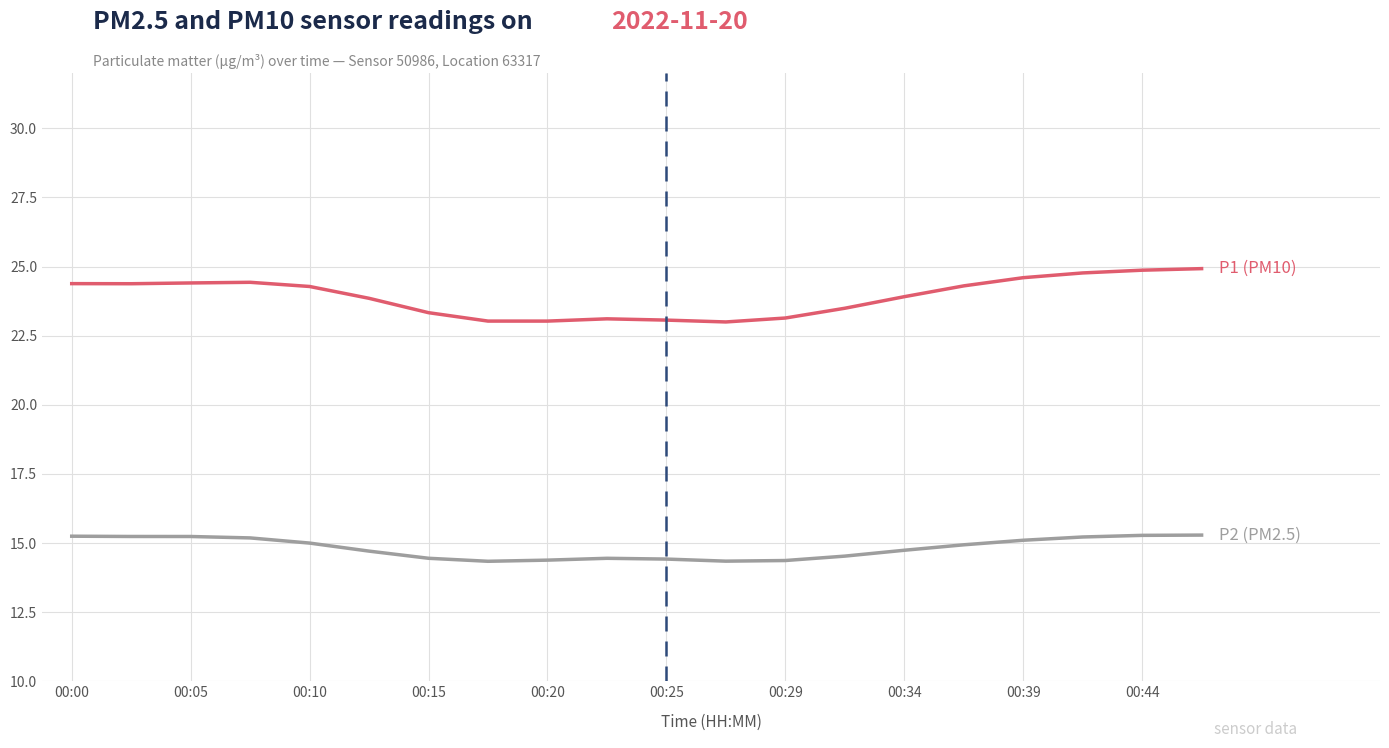

What is the minimum value shown in the chart?

14.3